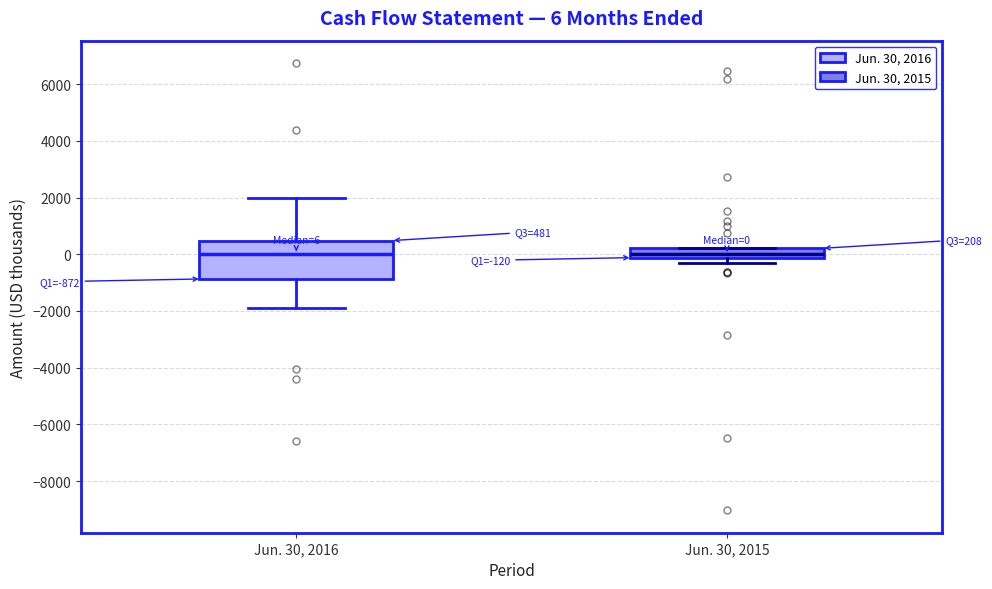

Which box is the tallest, from its lower edge to its upper edge?

Jun. 30, 2016